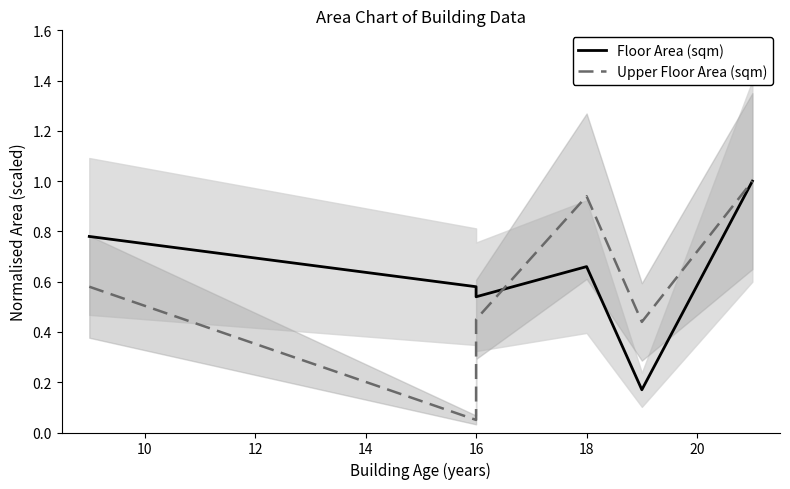

In Floor Area (sqm), how many points are higher than both neighbors (excluding endpoints)?

1